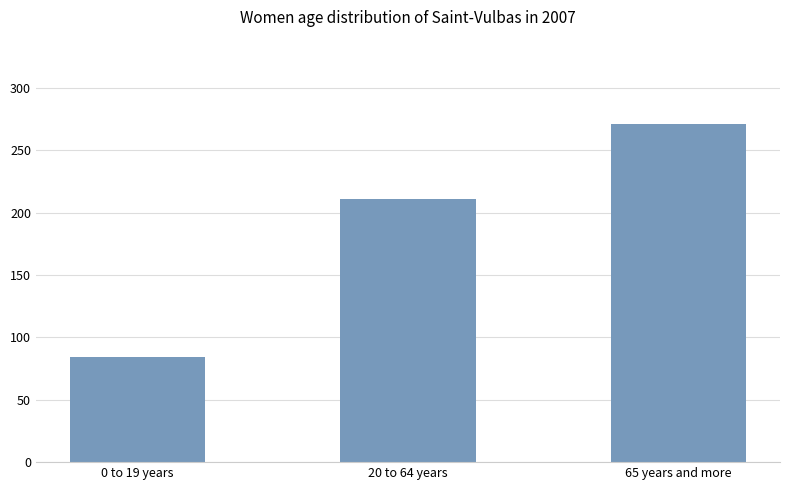

Which has a higher value, 0 to 19 years or 65 years and more?

65 years and more